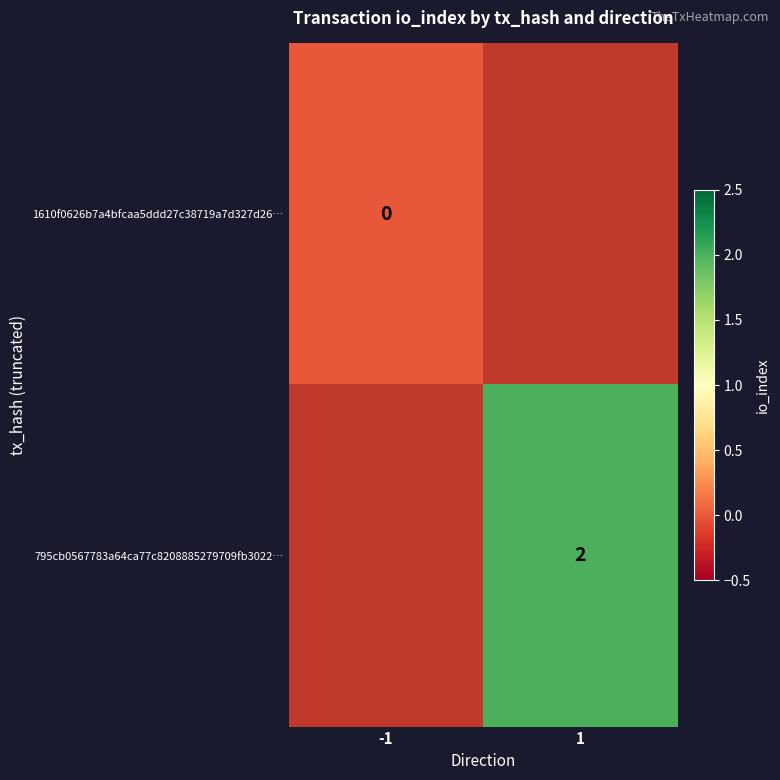

The 795cb0567783a64ca77c8208885279709fb3022… series shows 3 at 1. True or false?

False